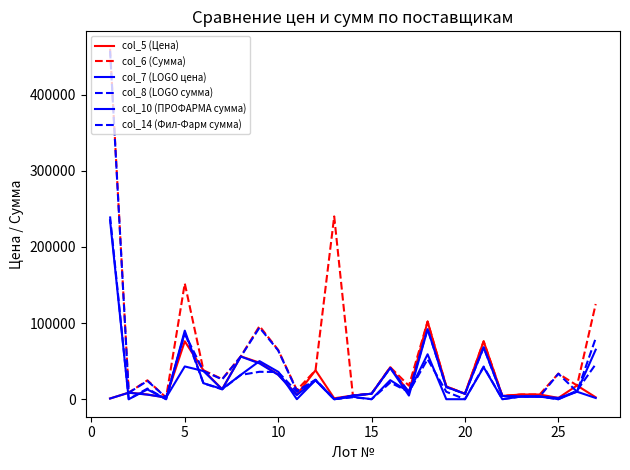

In col_8 (LOGO сумма), how many points are higher than both neighbors (excluding endpoints)?

8